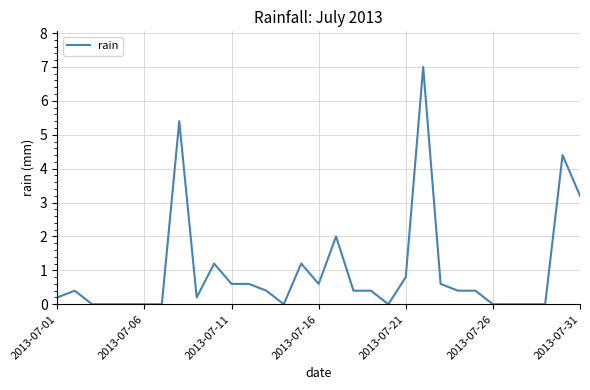

What is the difference between the maximum and minimum values?

7.0